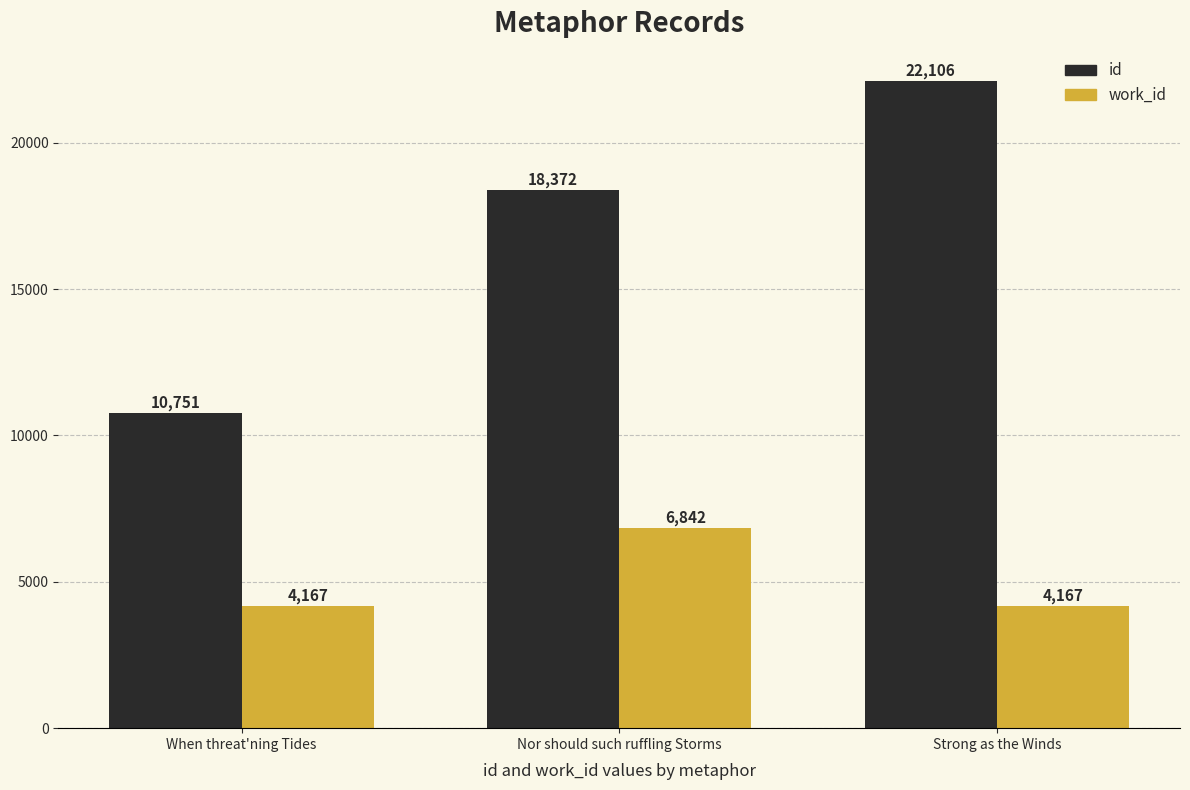

Rank the categories by id value from lowest to highest.

When threat'ning Tides, Nor should such ruffling Storms, Strong as the Winds